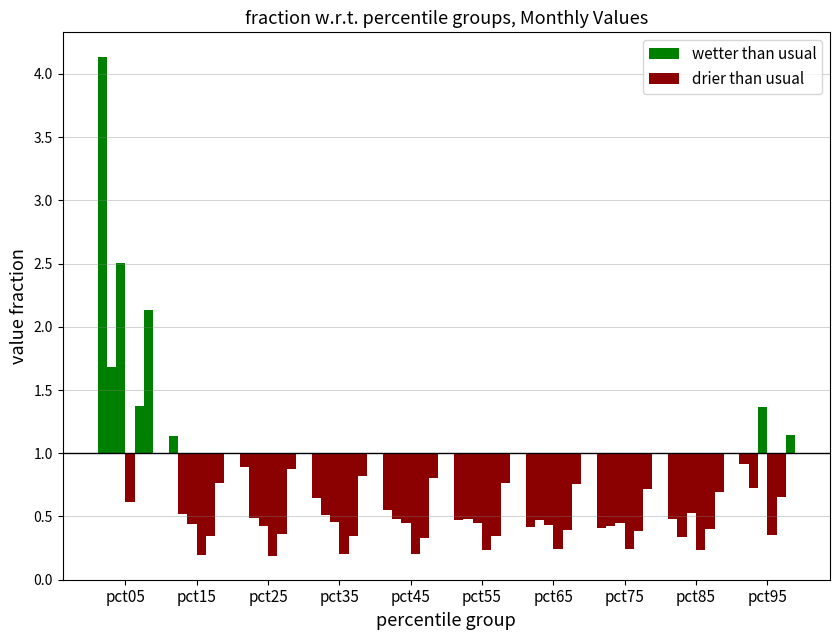

Between pct75 and pct45, which is larger?

pct75